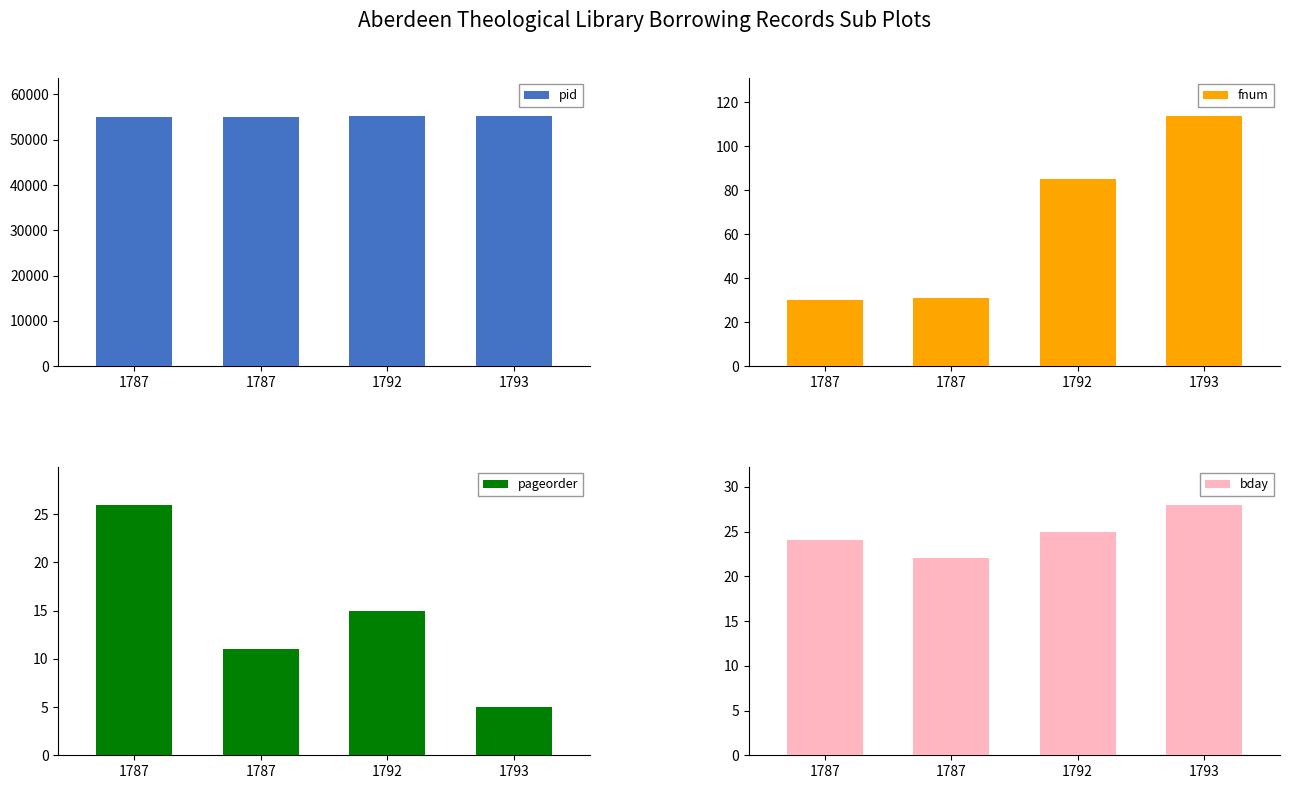

Which has a higher value, 1793 or 1787?

1793